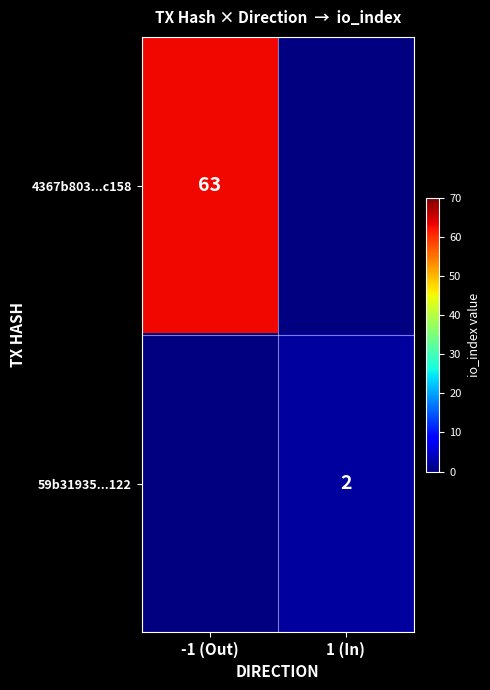

Is it true that 59b31935...122 equals 3 at 1 (In)?

False